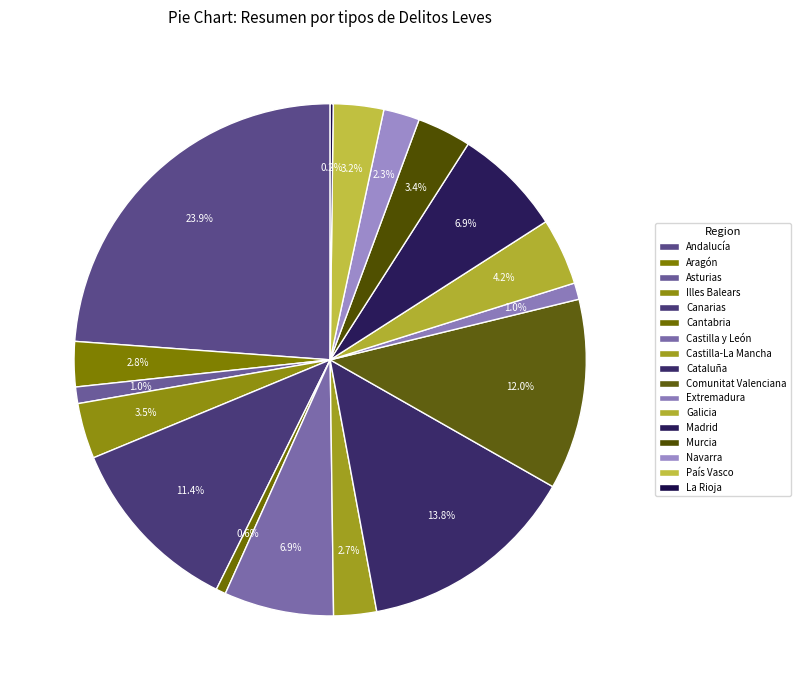

Which category has the biggest portion of the pie?

Andalucía